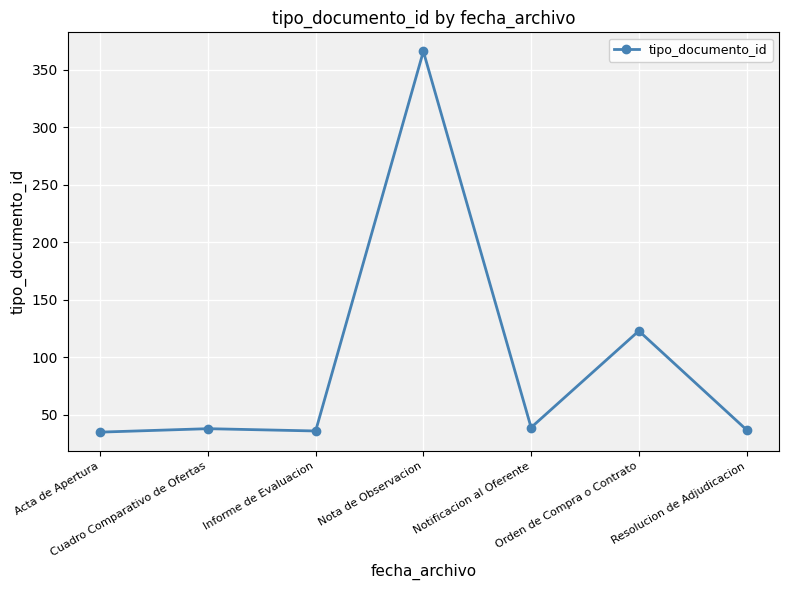

Is it true that the value at Informe de Evaluacion is 36?

True